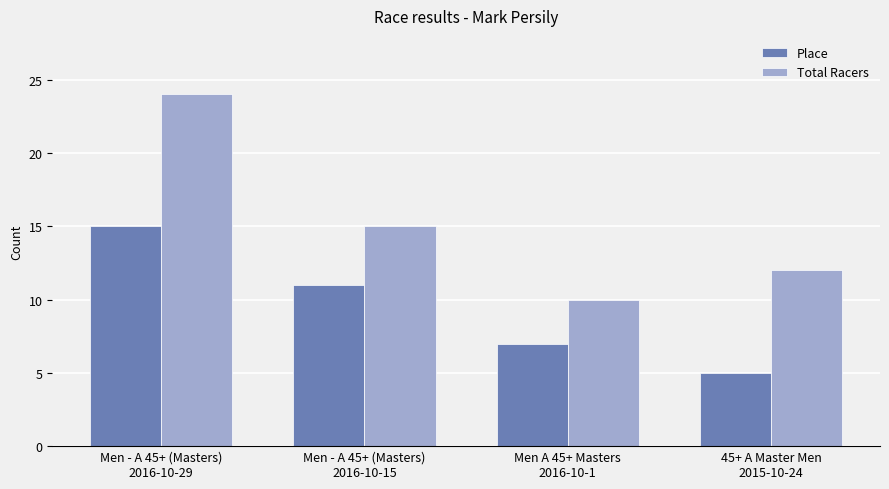

What position from the right is Men - A 45+ (Masters)
2016-10-15?

3